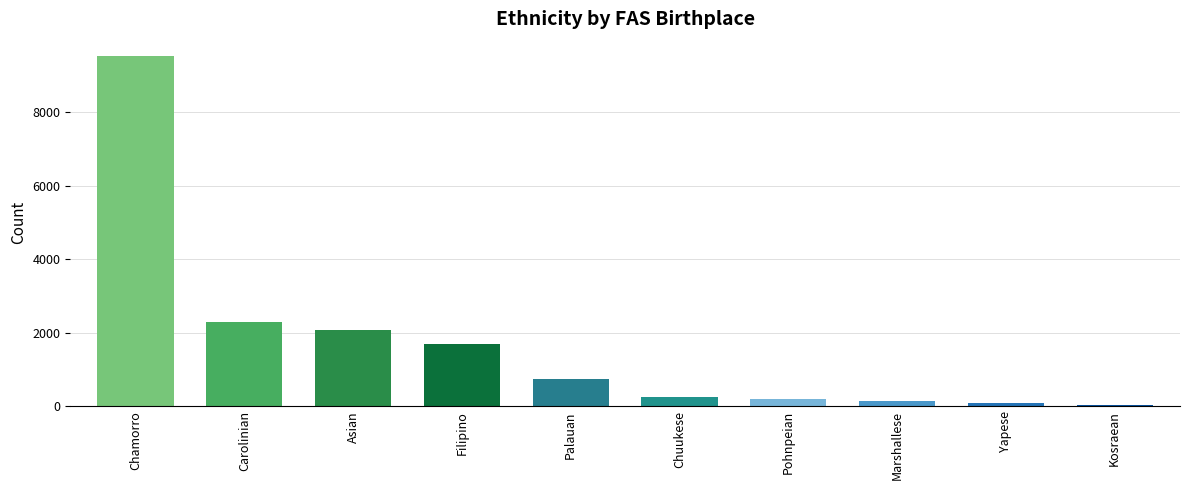

The value at Carolinian is 2280. True or false?

True